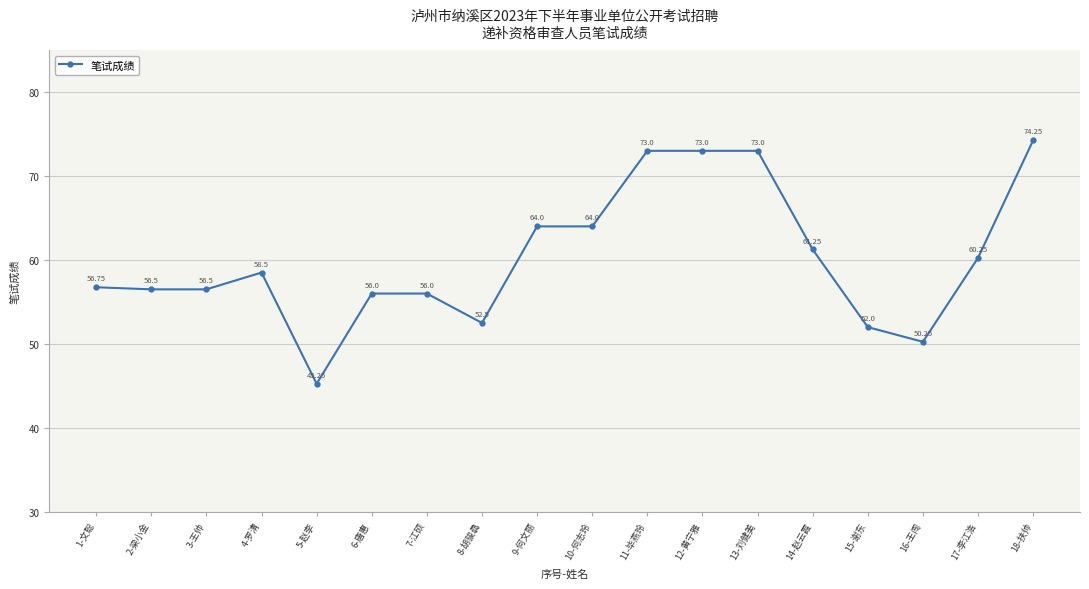

Which has a higher value, 10-何志玲 or 7-江硕?

10-何志玲